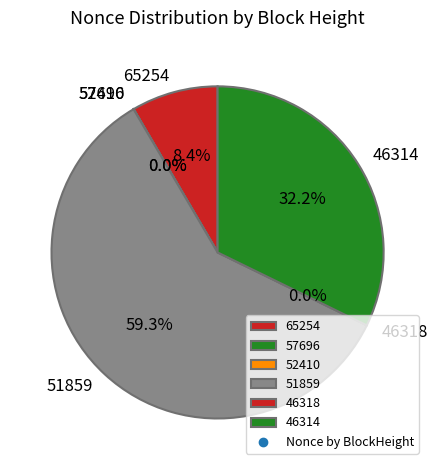

True or false: 57696 accounts for 0% of the total.

True